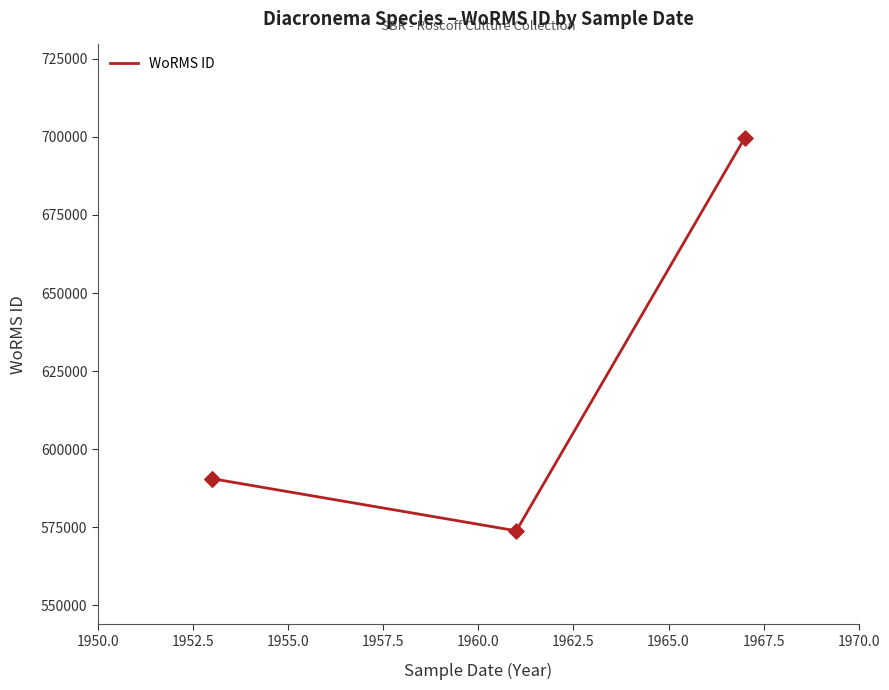

What is the change in value from 1950.0 to 1955.0?

-16704